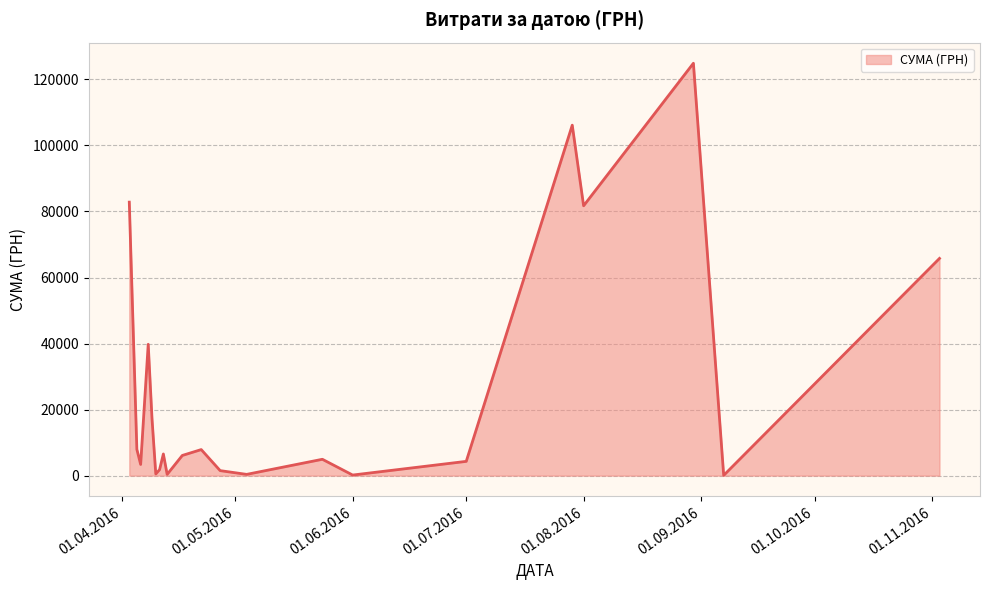

What is the difference between the maximum and minimum values?

124820.3